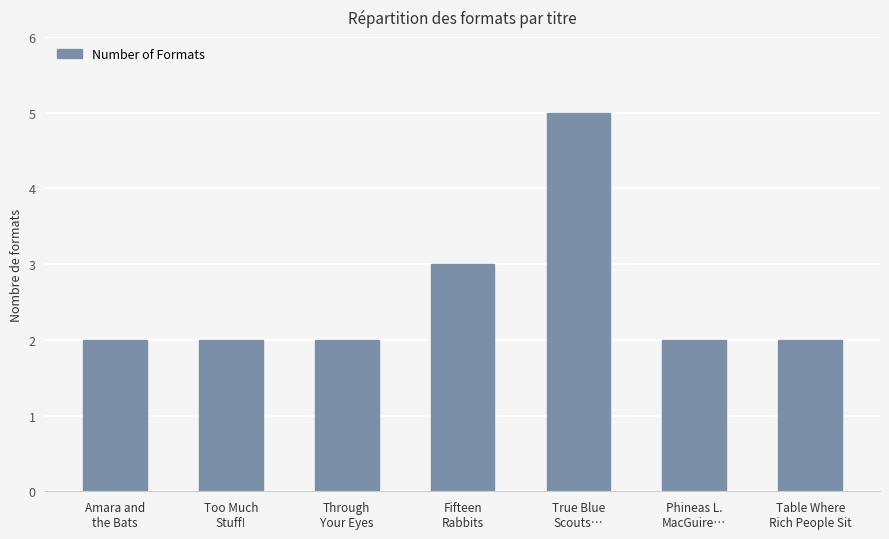

What is the approximate value at True Blue
Scouts…?

5